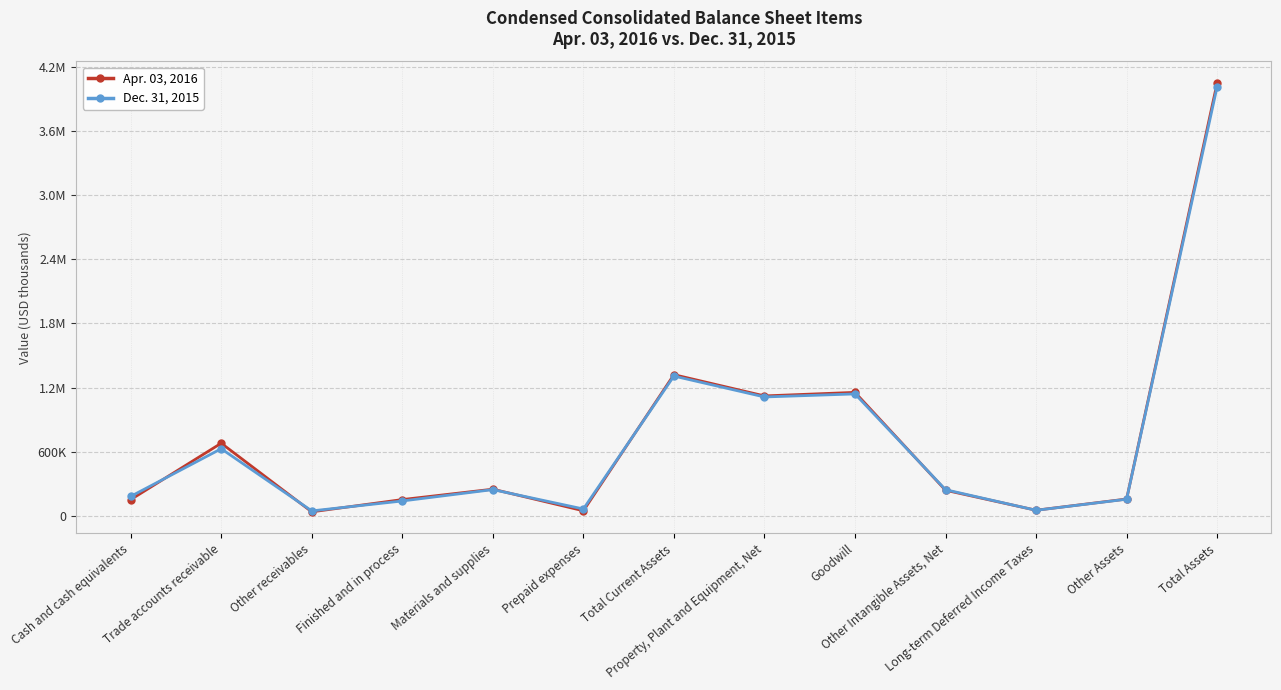

Is this an area chart (filled region under the line)?

No